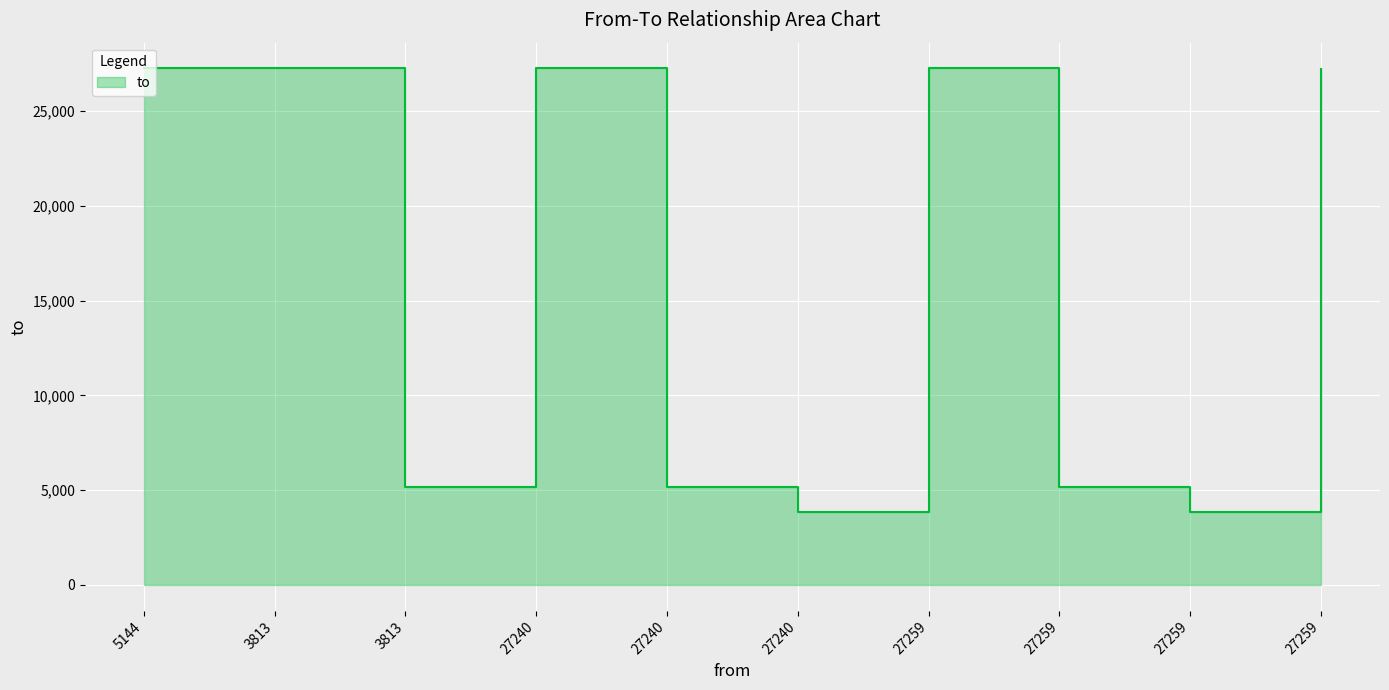

What is the sum of all values?

159338